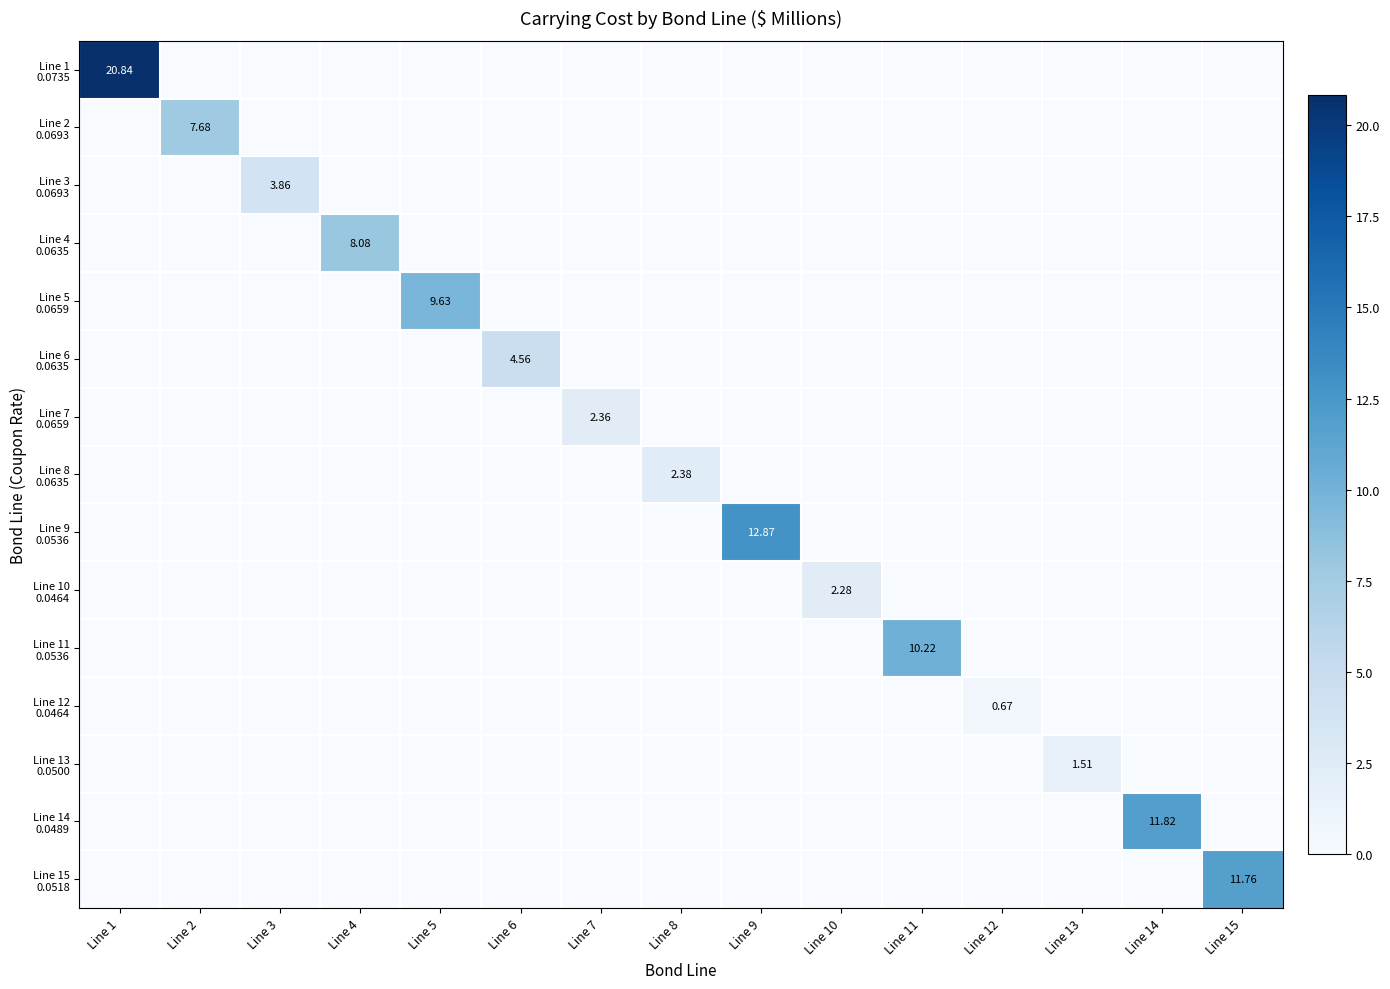

Rank the categories by Line 7 0.0659 value from lowest to highest.

Line 1, Line 2, Line 3, Line 4, Line 5, Line 6, Line 8, Line 9, Line 10, Line 11, Line 12, Line 13, Line 14, Line 15, Line 7